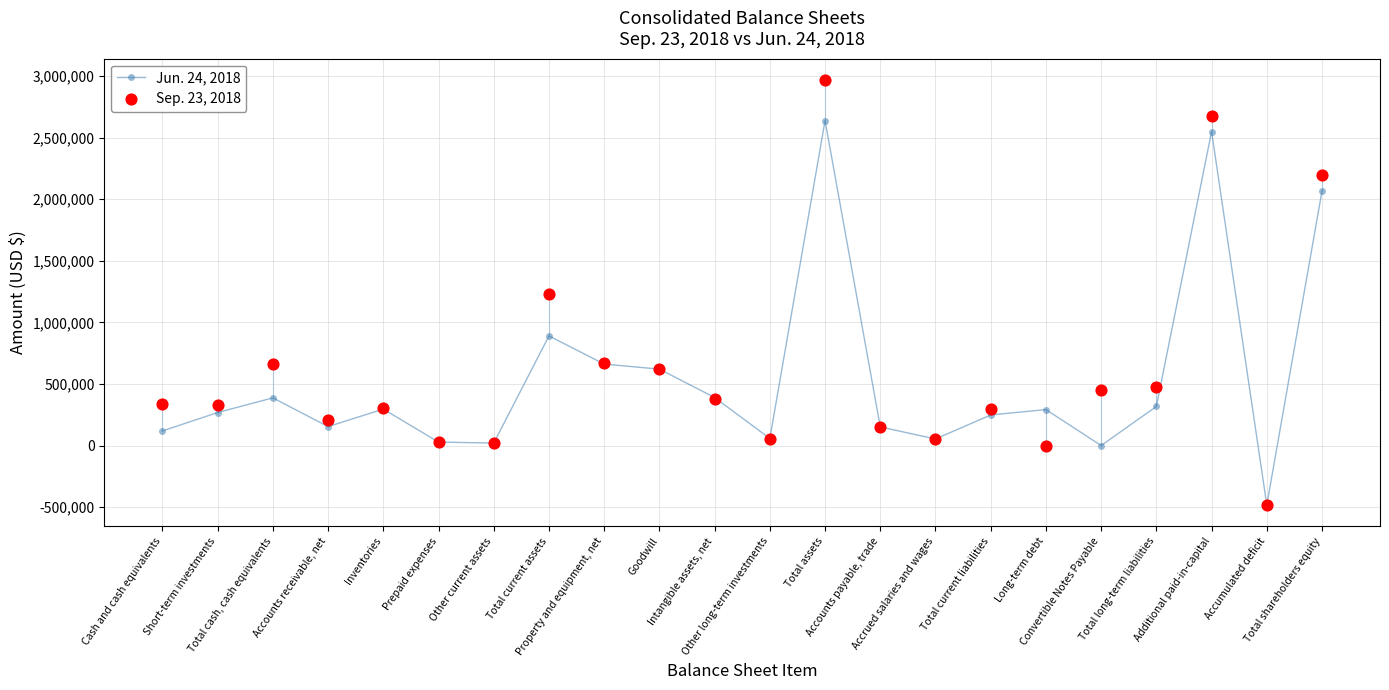

At how many categories does at least one series exceed 2287869?

2